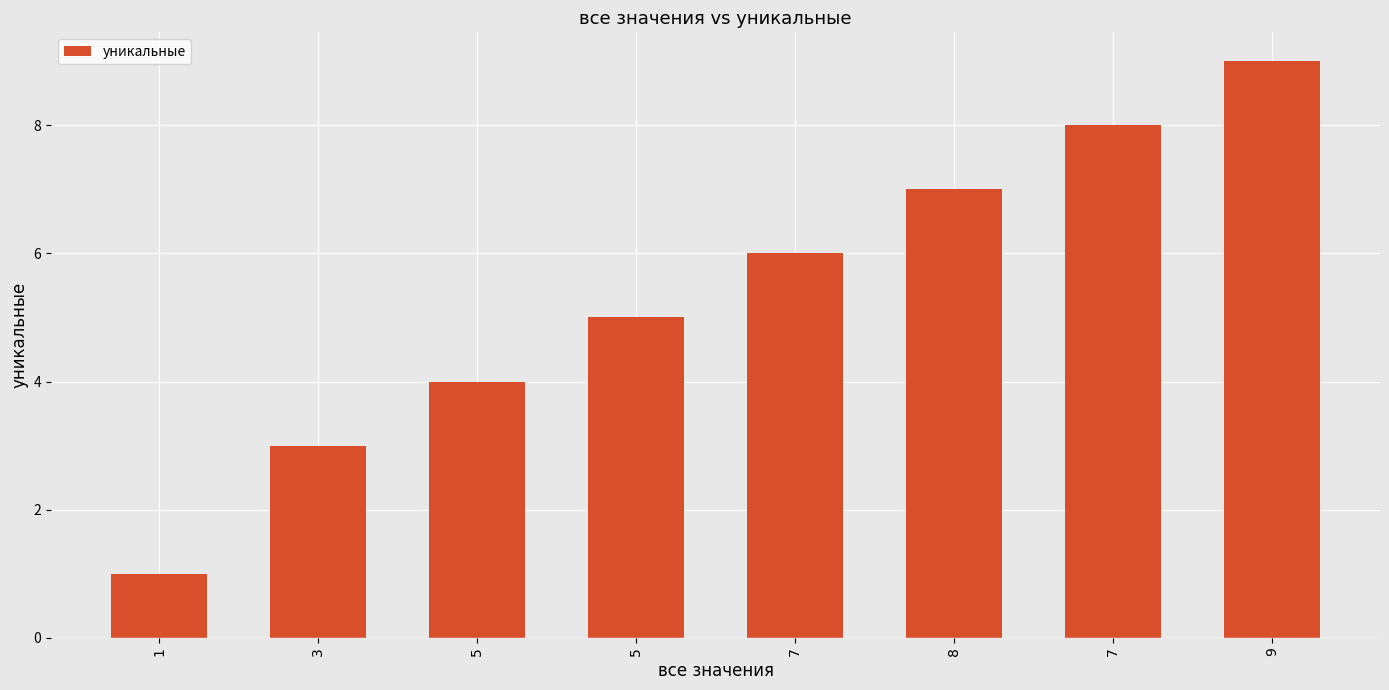

At which label does the data first exceed 6?

8